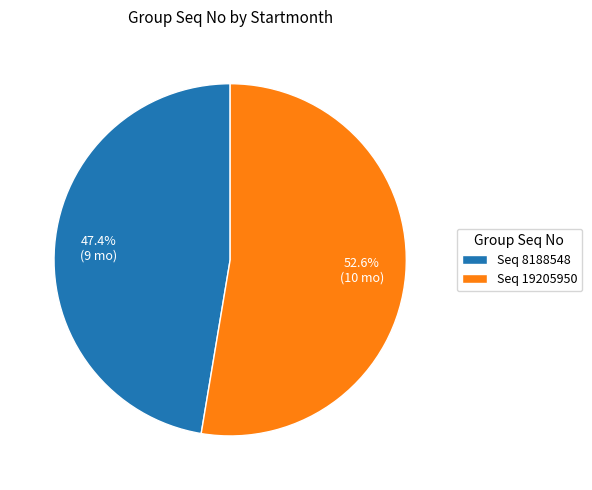

Which has a higher value, Seq 19205950 or Seq 8188548?

Seq 19205950